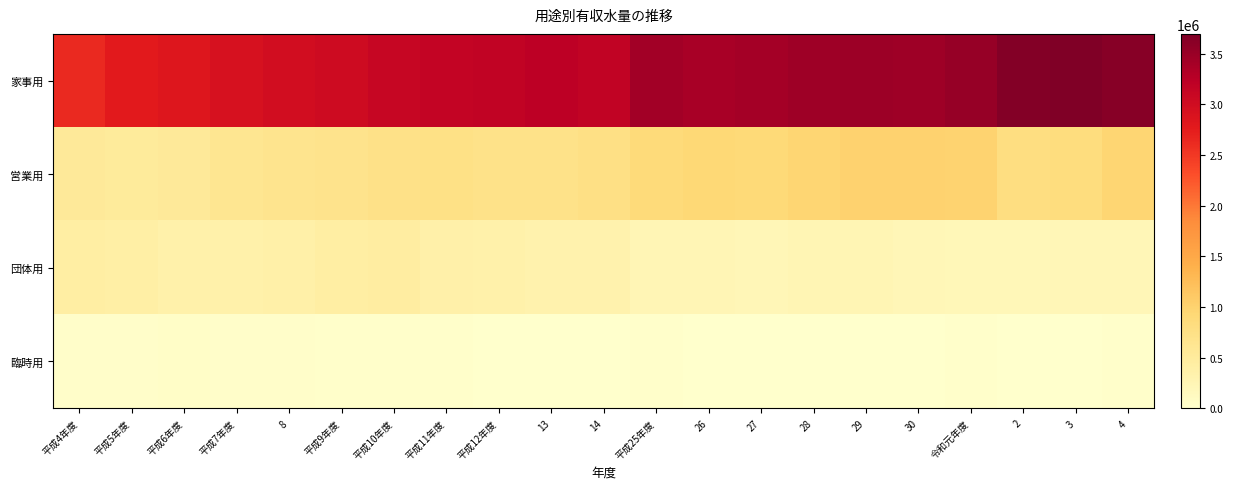

What is the difference between the highest and lowest values at 28?

3449475